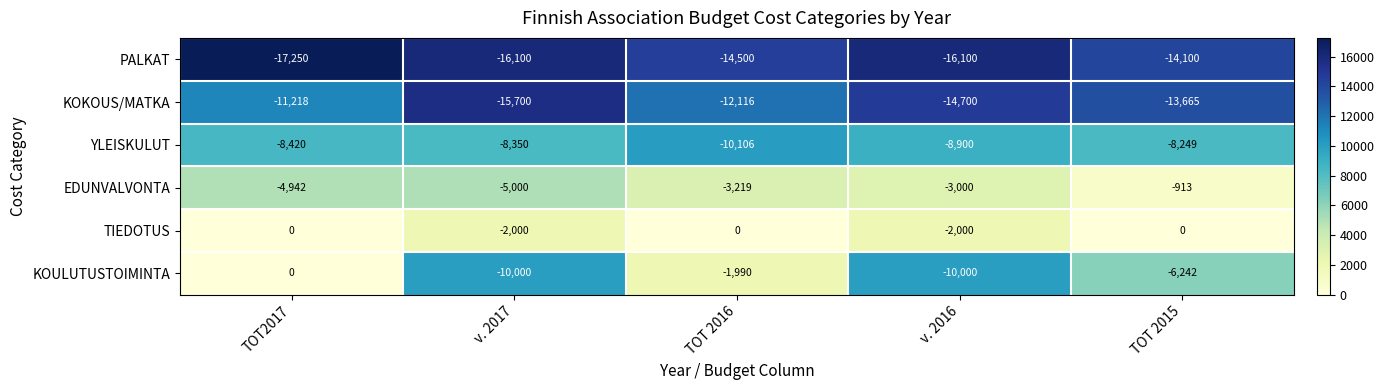

Reading right to left, list all the values displayed in this chart.

PALKAT: -14100	-16100	-14500	-16100	-17250
KOKOUS/MATKA: -13665	-14700	-12116	-15700	-11218
YLEISKULUT: -8249	-8900	-10106	-8350	-8420
EDUNVALVONTA: -913	-3000	-3219	-5000	-4942
TIEDOTUS: 0	-2000	0	-2000	0
KOULUTUSTOIMINTA: -6242	-10000	-1990	-10000	0